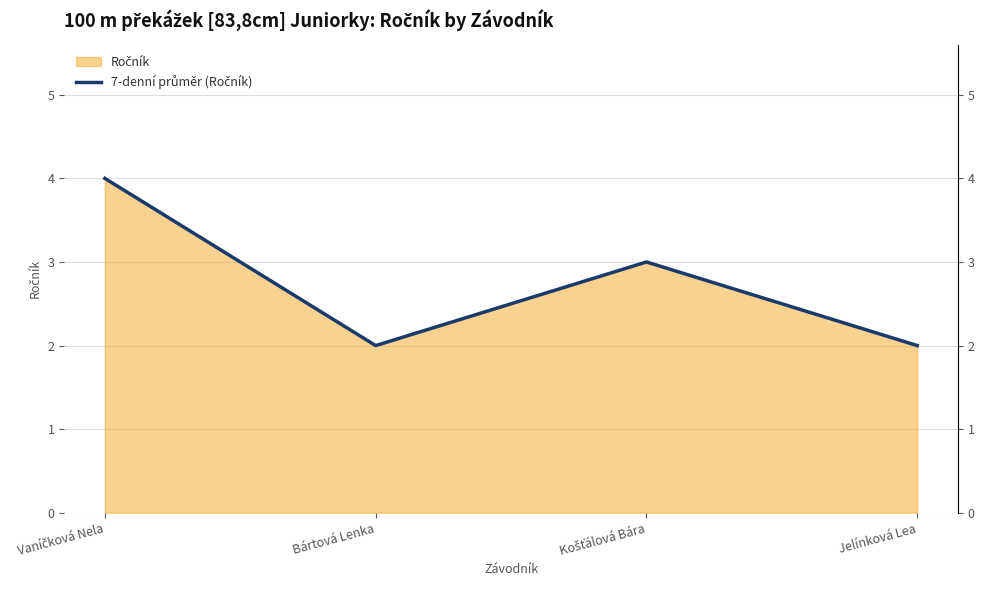

Is it true that the value at Košťálová Bára is 3?

True